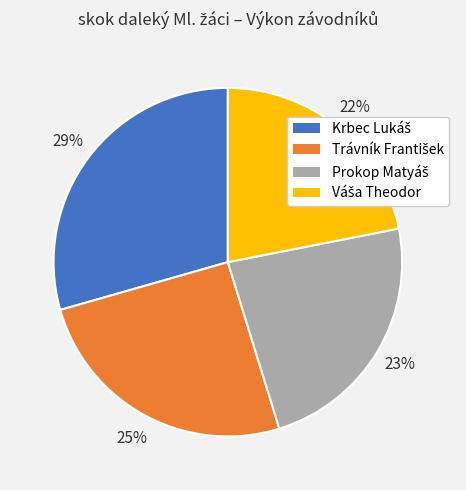

To the nearest percent, what is the average slice percentage?

25%